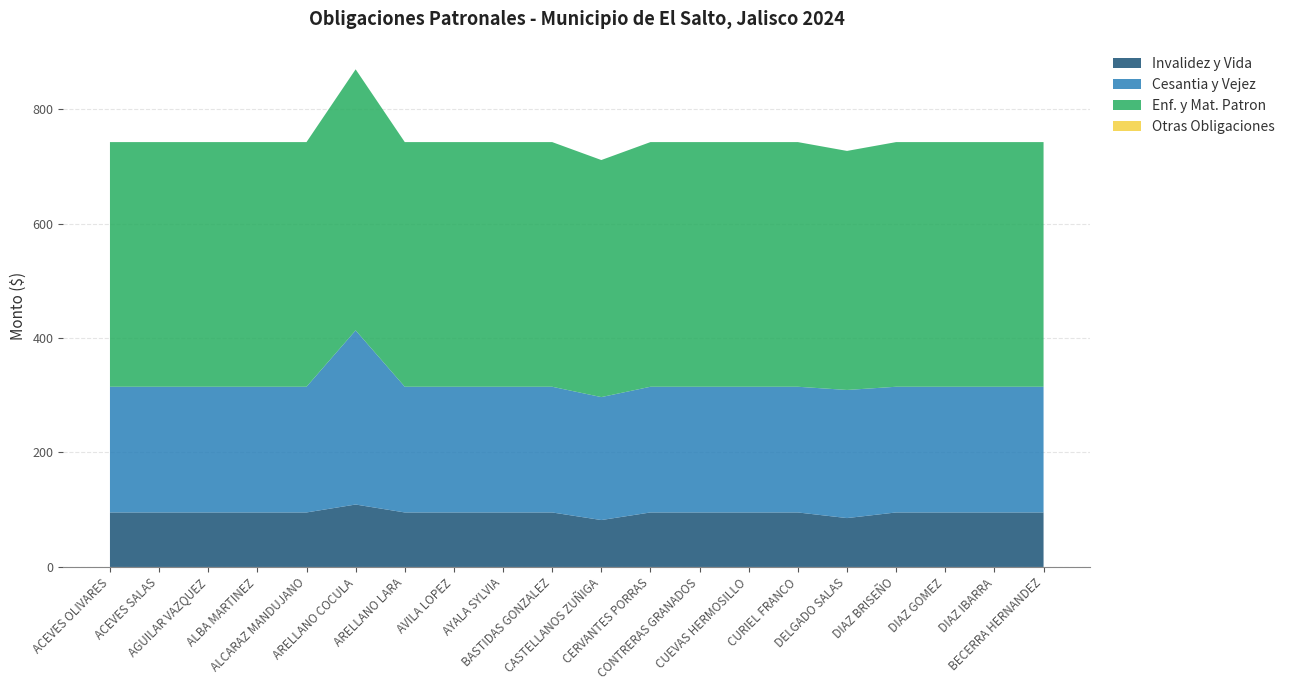

Reading left to right, transcribe all the data shown in this chart.

Invalidez y Vida: ACEVES OLIVARES=95.2	ACEVES SALAS=95.2	AGUILAR VAZQUEZ=95.2	ALBA MARTINEZ=95.2	ALCARAZ MANDUJANO=95.2	ARELLANO COCULA=109.1	ARELLANO LARA=95.2	AVILA LOPEZ=95.2	AYALA SYLVIA=95.2	BASTIDAS GONZALEZ=95.2	CASTELLANOS ZUÑIGA=81.9	CERVANTES PORRAS=95.2	CONTRERAS GRANADOS=95.2	CUEVAS HERMOSILLO=95.2	CURIEL FRANCO=95.2	DELGADO SALAS=85.4	DIAZ BRISEÑO=95.2	DIAZ GOMEZ=95.2	DIAZ IBARRA=95.2	BECERRA HERNANDEZ=95.2
Cesantia y Vejez: ACEVES OLIVARES=219.6	ACEVES SALAS=219.6	AGUILAR VAZQUEZ=219.6	ALBA MARTINEZ=219.6	ALCARAZ MANDUJANO=219.6	ARELLANO COCULA=304.2	ARELLANO LARA=219.6	AVILA LOPEZ=219.6	AYALA SYLVIA=219.6	BASTIDAS GONZALEZ=219.6	CASTELLANOS ZUÑIGA=214.8	CERVANTES PORRAS=219.6	CONTRERAS GRANADOS=219.6	CUEVAS HERMOSILLO=219.6	CURIEL FRANCO=219.6	DELGADO SALAS=223.8	DIAZ BRISEÑO=219.6	DIAZ GOMEZ=219.6	DIAZ IBARRA=219.6	BECERRA HERNANDEZ=219.6
Enf. y Mat. Patron: ACEVES OLIVARES=427.4	ACEVES SALAS=427.4	AGUILAR VAZQUEZ=427.4	ALBA MARTINEZ=427.4	ALCARAZ MANDUJANO=427.4	ARELLANO COCULA=456.1	ARELLANO LARA=427.4	AVILA LOPEZ=427.4	AYALA SYLVIA=427.4	BASTIDAS GONZALEZ=427.4	CASTELLANOS ZUÑIGA=414.2	CERVANTES PORRAS=427.4	CONTRERAS GRANADOS=427.4	CUEVAS HERMOSILLO=427.4	CURIEL FRANCO=427.4	DELGADO SALAS=417.6	DIAZ BRISEÑO=427.4	DIAZ GOMEZ=427.4	DIAZ IBARRA=427.4	BECERRA HERNANDEZ=427.4
I.M.S.S. empresa: ACEVES OLIVARES=742.2	ACEVES SALAS=742.2	AGUILAR VAZQUEZ=742.2	ALBA MARTINEZ=742.2	ALCARAZ MANDUJANO=742.2	ARELLANO COCULA=869.4	ARELLANO LARA=742.2	AVILA LOPEZ=742.2	AYALA SYLVIA=742.2	BASTIDAS GONZALEZ=742.2	CASTELLANOS ZUÑIGA=710.9	CERVANTES PORRAS=742.2	CONTRERAS GRANADOS=742.2	CUEVAS HERMOSILLO=742.2	CURIEL FRANCO=742.2	DELGADO SALAS=726.8	DIAZ BRISEÑO=742.2	DIAZ GOMEZ=742.2	DIAZ IBARRA=742.2	BECERRA HERNANDEZ=742.2
Otras Obligaciones: ACEVES OLIVARES=0.0	ACEVES SALAS=0.0	AGUILAR VAZQUEZ=0.0	ALBA MARTINEZ=0.0	ALCARAZ MANDUJANO=0.0	ARELLANO COCULA=0.0	ARELLANO LARA=0.0	AVILA LOPEZ=0.0	AYALA SYLVIA=0.0	BASTIDAS GONZALEZ=0.0	CASTELLANOS ZUÑIGA=0.0	CERVANTES PORRAS=0.0	CONTRERAS GRANADOS=0.0	CUEVAS HERMOSILLO=0.0	CURIEL FRANCO=0.0	DELGADO SALAS=0.0	DIAZ BRISEÑO=0.0	DIAZ GOMEZ=0.0	DIAZ IBARRA=0.0	BECERRA HERNANDEZ=0.0
Total Obligaciones: ACEVES OLIVARES=742.2	ACEVES SALAS=742.2	AGUILAR VAZQUEZ=742.2	ALBA MARTINEZ=742.2	ALCARAZ MANDUJANO=742.2	ARELLANO COCULA=869.4	ARELLANO LARA=742.2	AVILA LOPEZ=742.2	AYALA SYLVIA=742.2	BASTIDAS GONZALEZ=742.2	CASTELLANOS ZUÑIGA=710.9	CERVANTES PORRAS=742.2	CONTRERAS GRANADOS=742.2	CUEVAS HERMOSILLO=742.2	CURIEL FRANCO=742.2	DELGADO SALAS=726.8	DIAZ BRISEÑO=742.2	DIAZ GOMEZ=742.2	DIAZ IBARRA=742.2	BECERRA HERNANDEZ=742.2